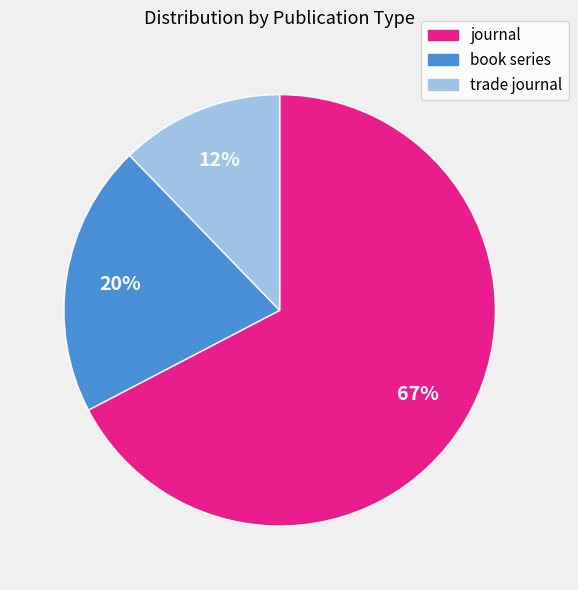

Does journal account for over 50% of the chart?

Yes